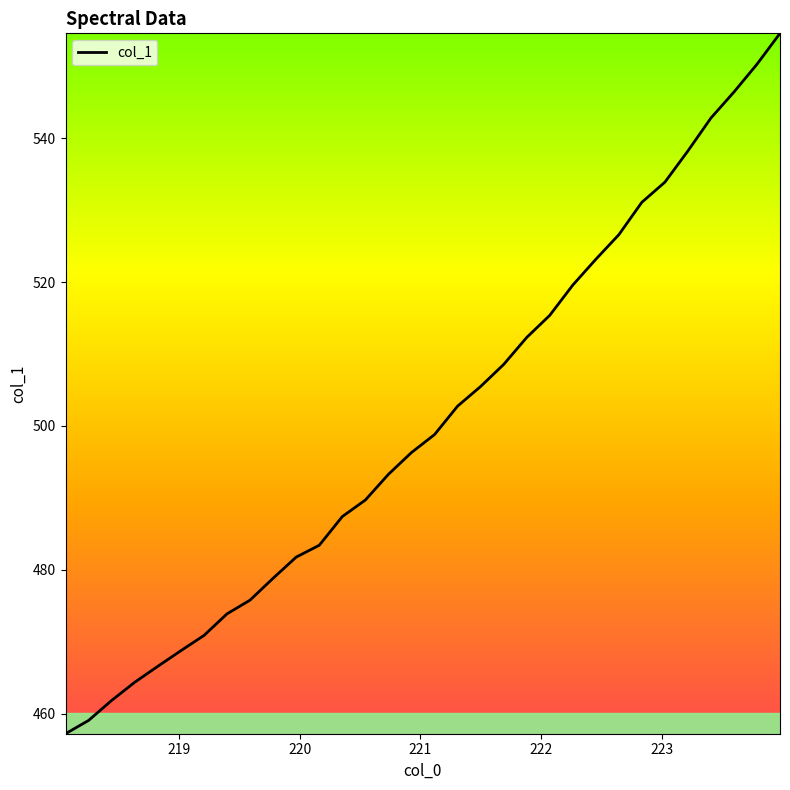

What is the difference between the maximum and minimum values?

97.3